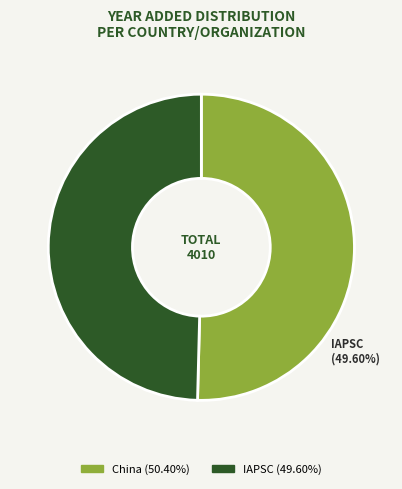

Combined, what portion of the pie is IAPSC and China?

100.0%